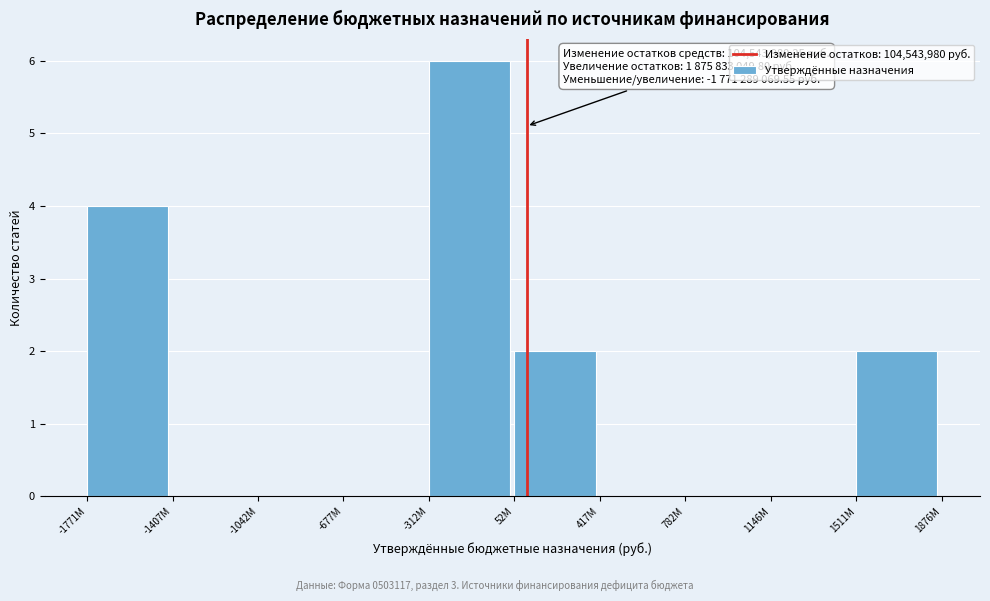

Reading left to right, extract all data points from this chart.

-1771M=4	-1407M=0	-1042M=0	-677M=0	-312M=6	52M=2	417M=0	782M=0	1146M=0	1511M=2